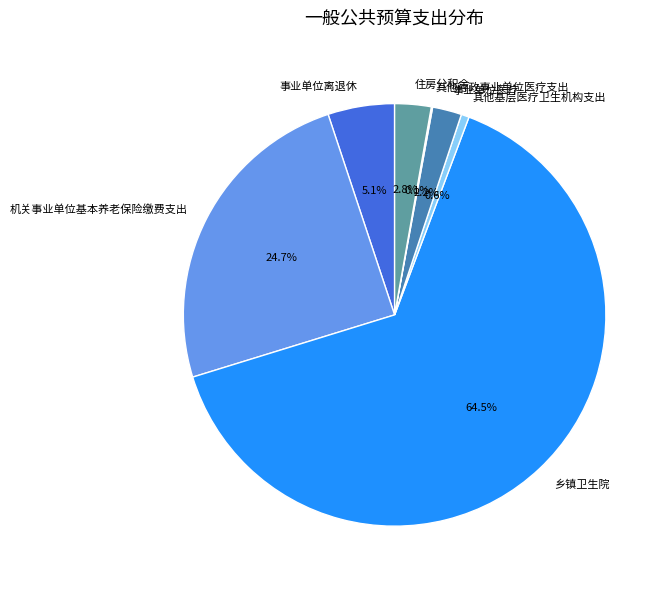

To the nearest percent, what portion does 其他基层医疗卫生机构支出 represent?

1%